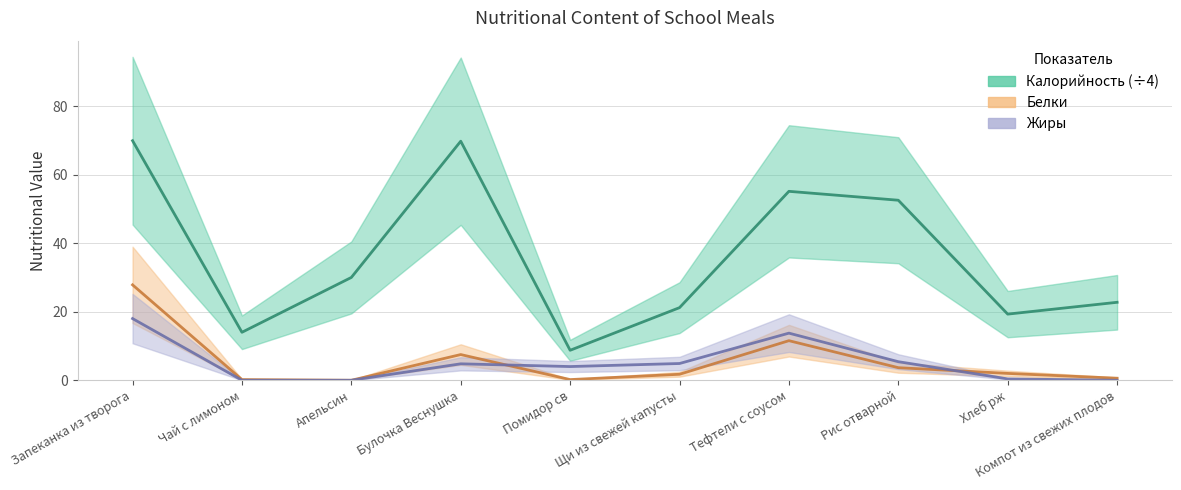

After their last crossing, which series has the higher values: Белки or Жиры?

Белки